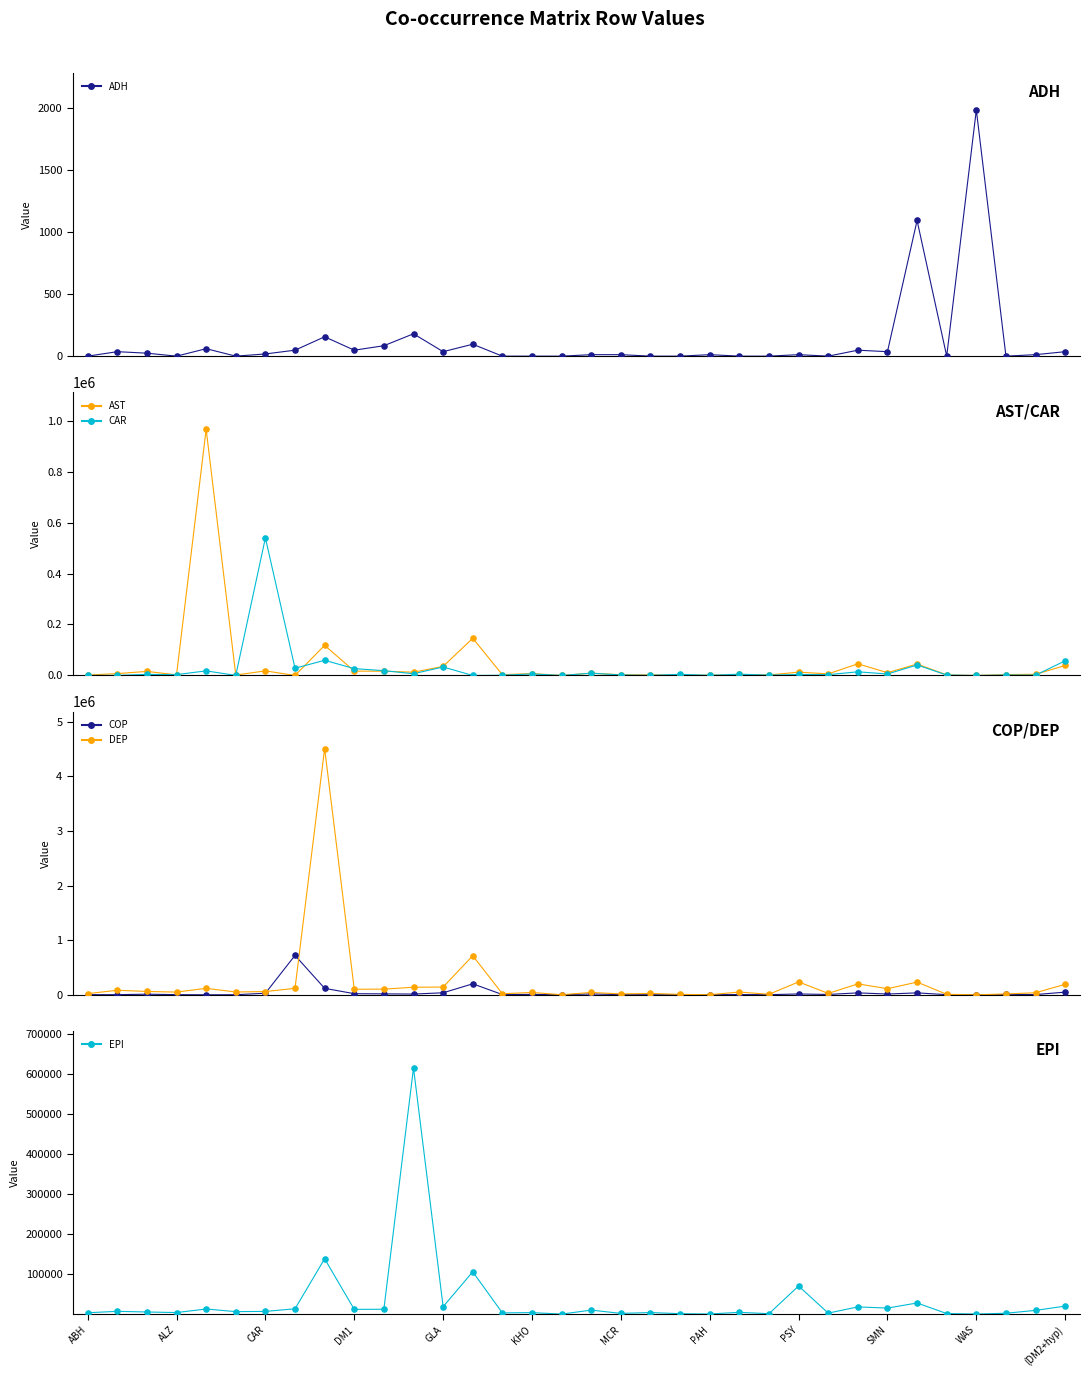

Which series has the widest spread of Y values?

DEP row values